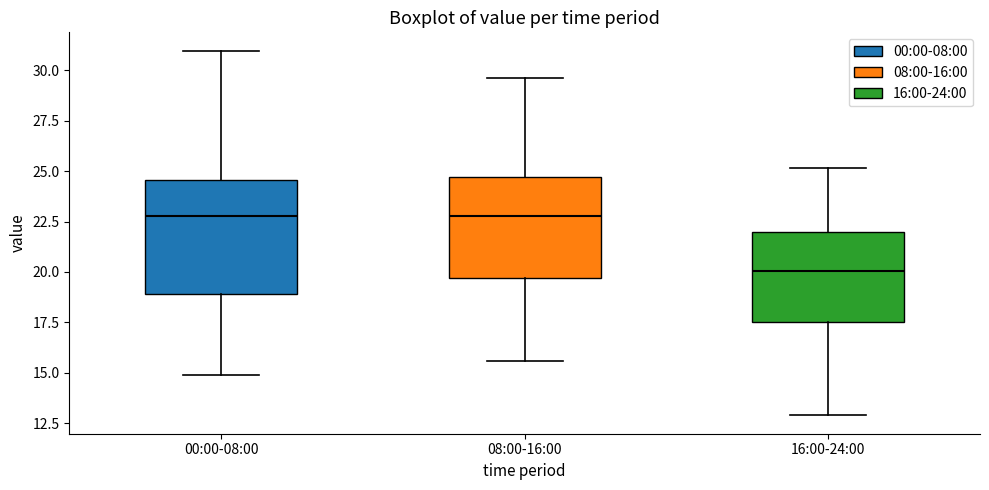

Reading left to right, transcribe this box plot: for each box, give where its median line is, the range the box spans, and where its two whiskers end, as read against the y-axis. The values are not printed on the chart, so give them approximately, as read against the axis.

00:00-08:00: median 23.0, box 19.0 to 24.5, whiskers 15.0 to 31.0
08:00-16:00: median 23.0, box 19.5 to 24.5, whiskers 15.5 to 29.5
16:00-24:00: median 20.0, box 17.5 to 22.0, whiskers 13.0 to 25.0